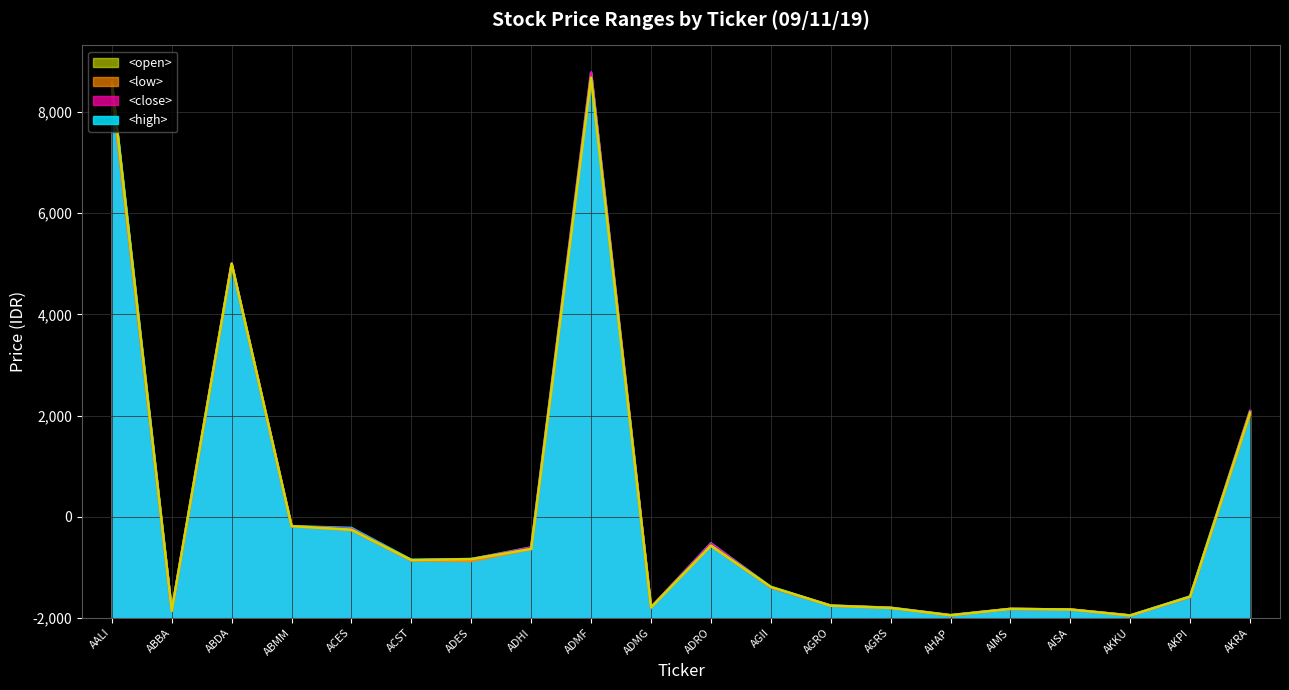

What is the label of the 2nd point from the right?

AKPI